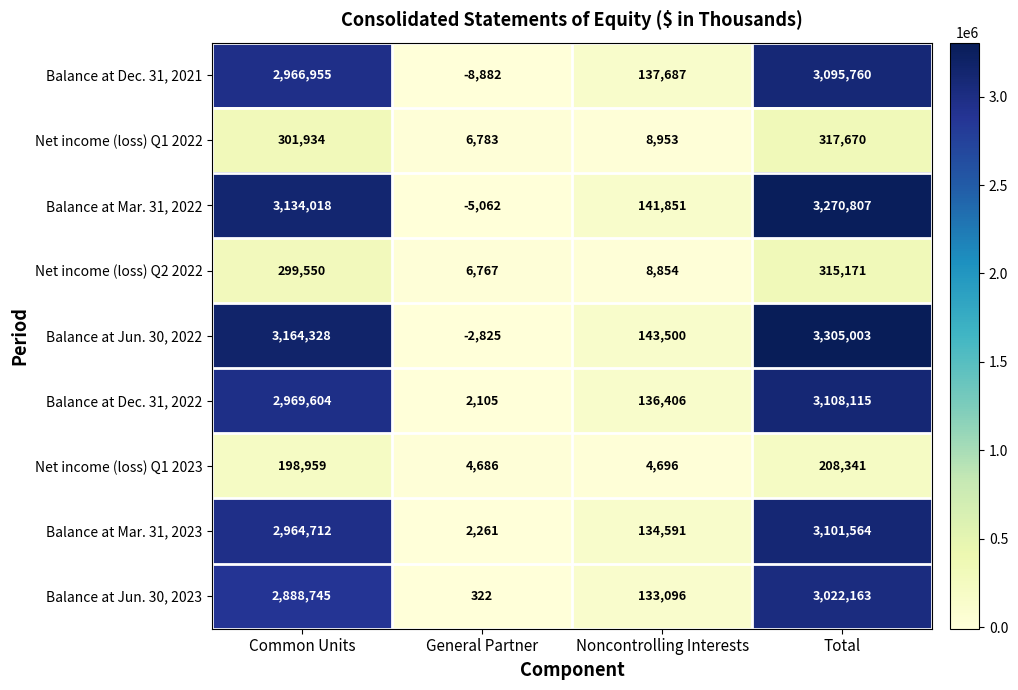

How many series are shown in this chart?

9